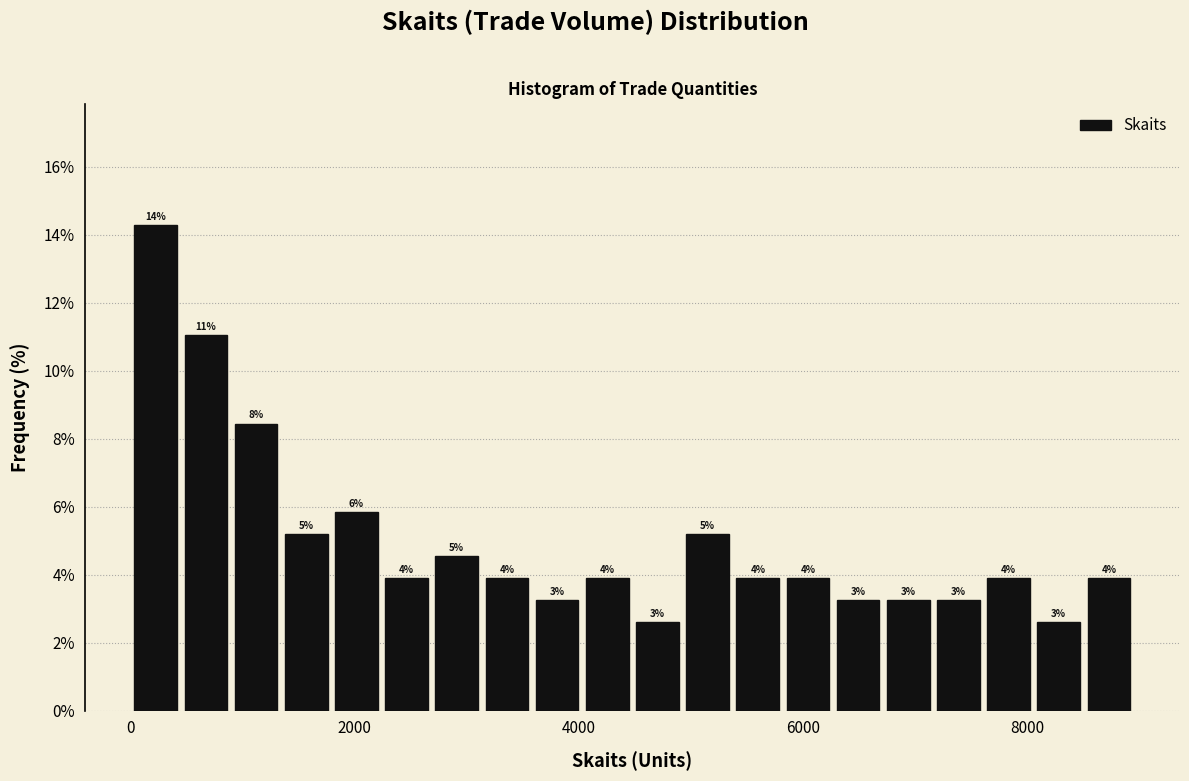

Around what value on the x-axis is the tallest bar? Give the approximate position of its centre, as read against the axis.

200